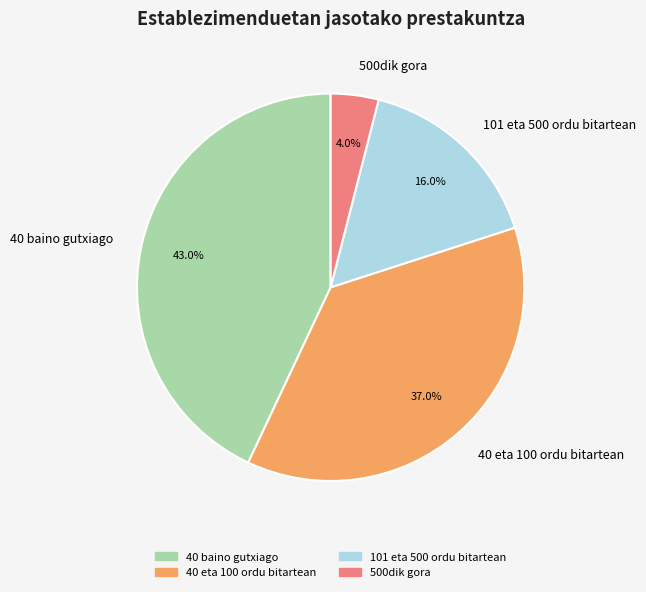

Does 101 eta 500 ordu bitartean represent more than half of the total?

No